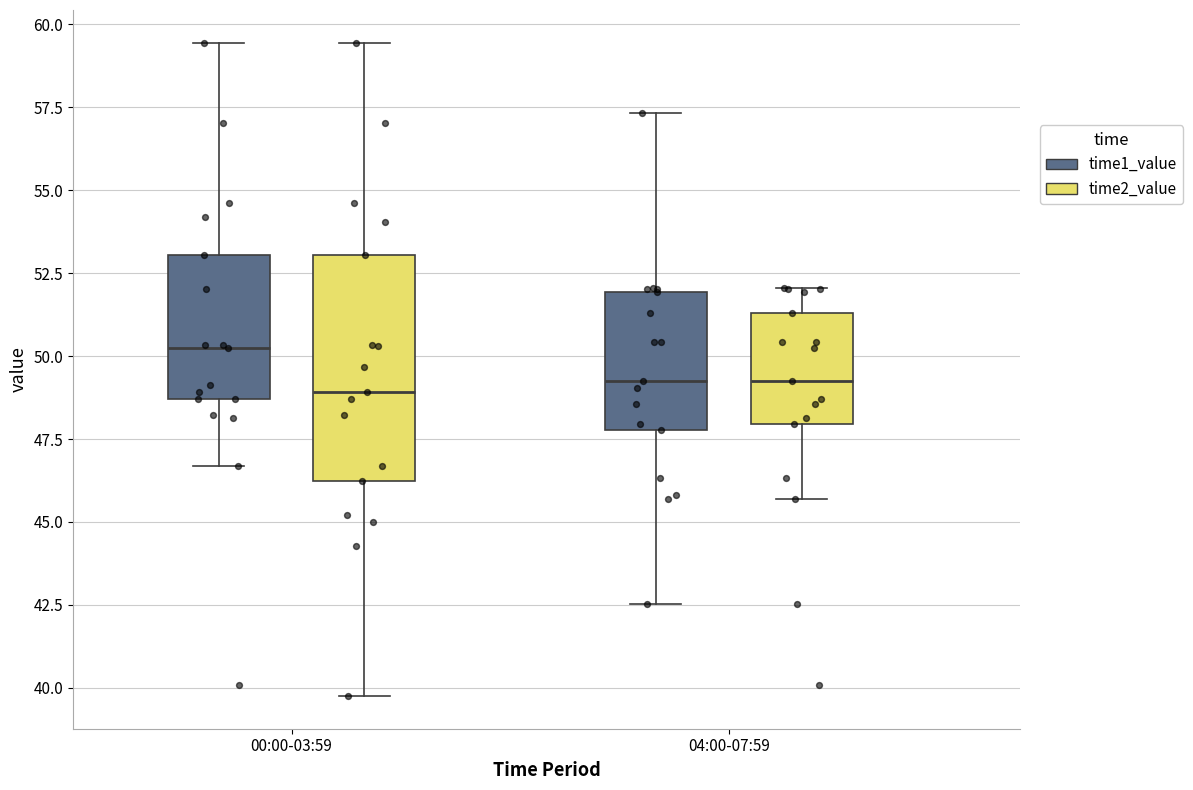

Comparing the boxes themselves (not the whiskers), which one is the tallest?

00:00-03:59 (time2_value)